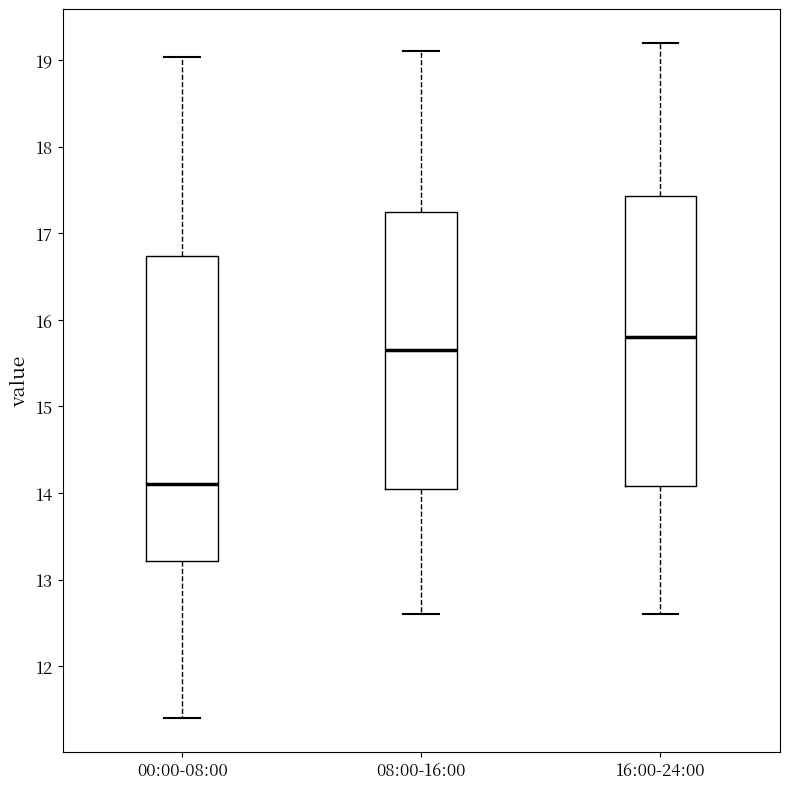

Reading left to right, read every box against the y-axis: the position of its median line, the range the box covers, and the ends of its whiskers. The values are not printed on the chart, so give them approximately, as read against the axis.

00:00-08:00: median 14.1, box 13.2 to 16.7, whiskers 11.4 to 19.0
08:00-16:00: median 15.7, box 14.1 to 17.3, whiskers 12.6 to 19.1
16:00-24:00: median 15.8, box 14.1 to 17.4, whiskers 12.6 to 19.2